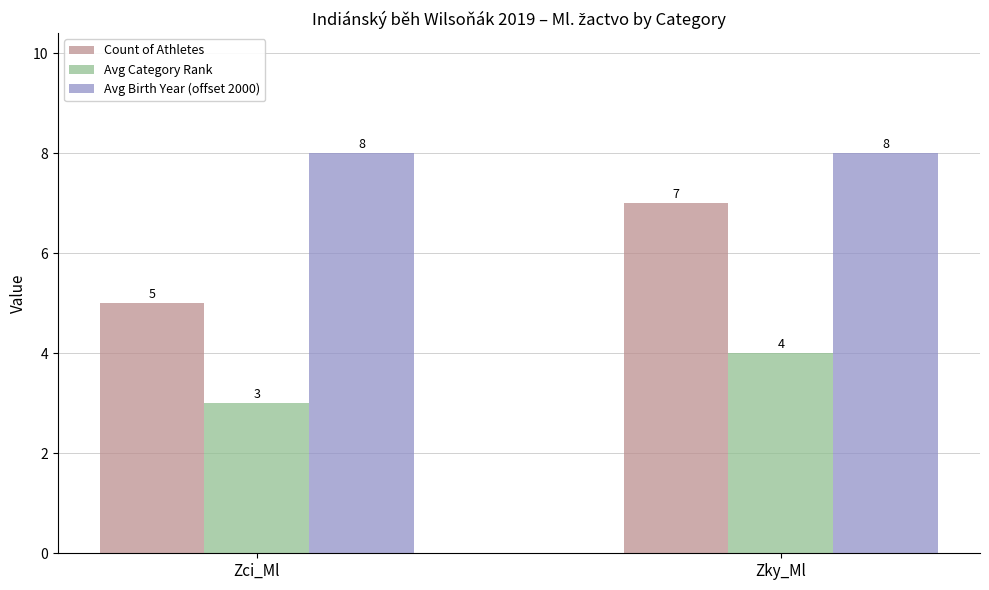

Are the bars horizontal?

No